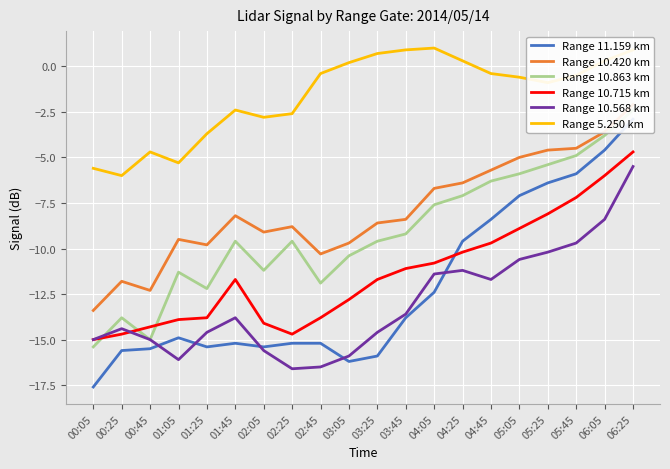

What is the value of the Range 10.568 km point at the 12th from the left?

-13.6